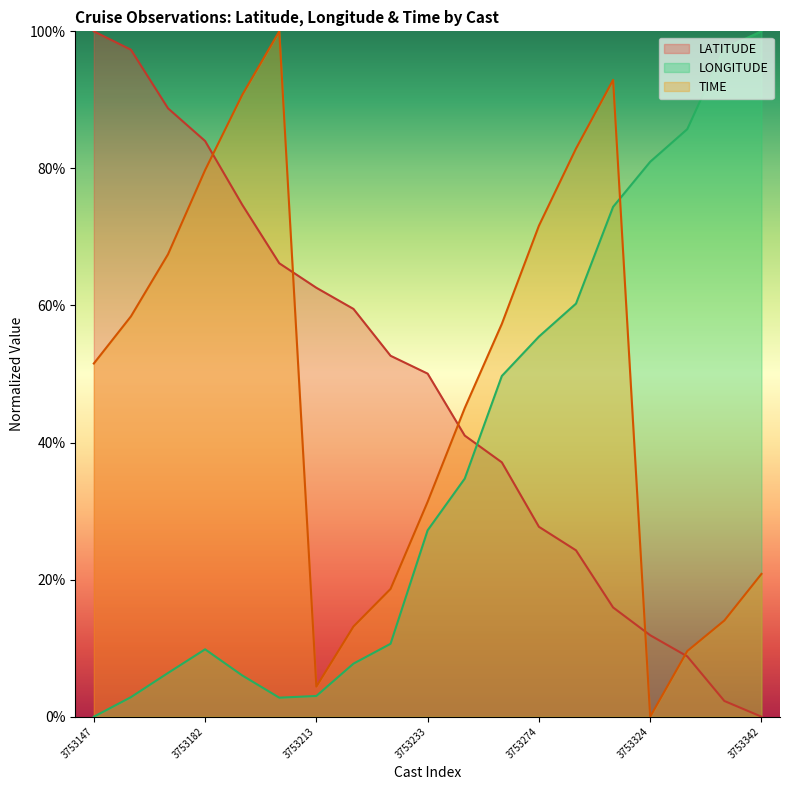

How many data points in LONGITUDE are less than 27?

9